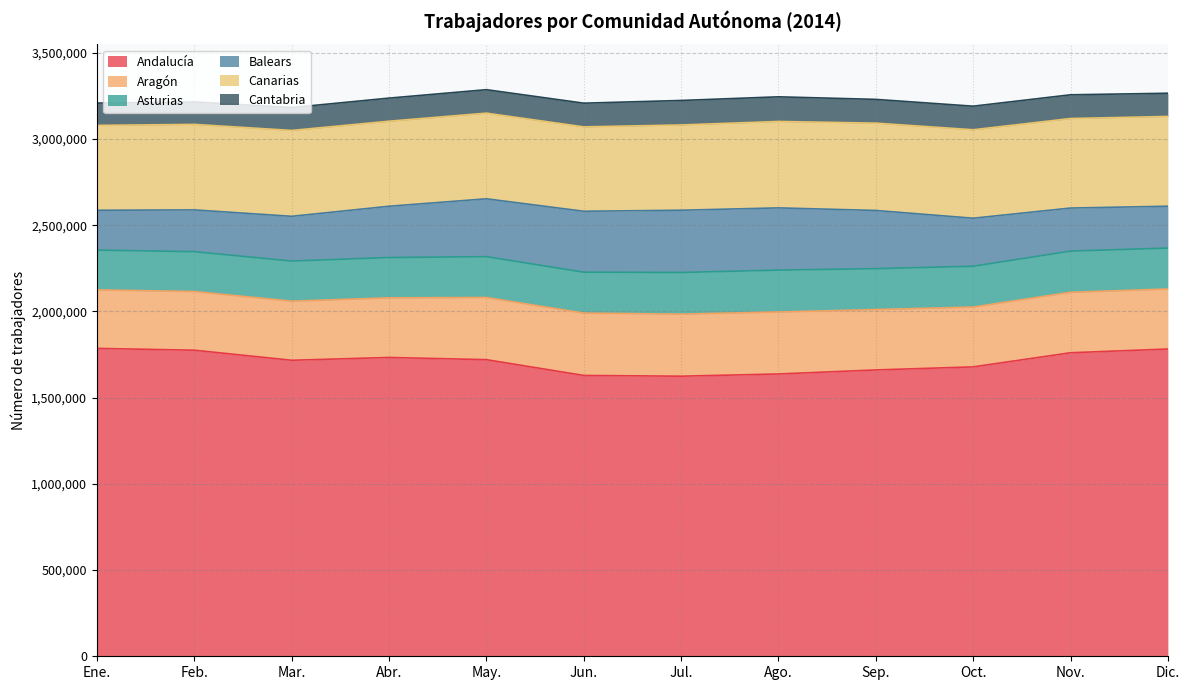

True or false: Balears and Andalucía cross at least once.

False